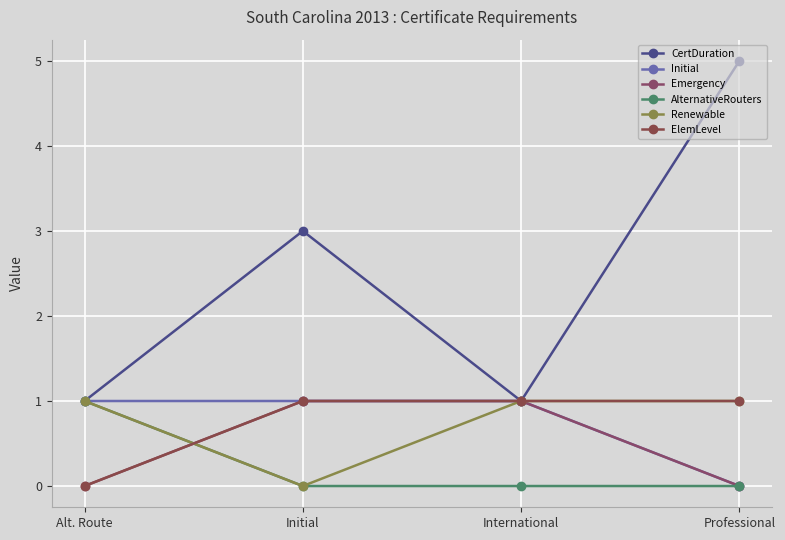

How many Initial values are between 1 and 2?

3